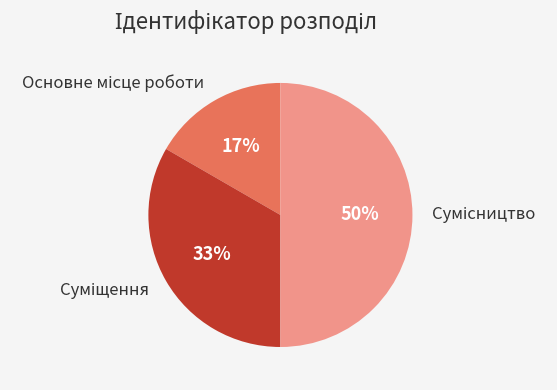

To the nearest percent, what is the difference between the largest and smallest slice percentages?

33%